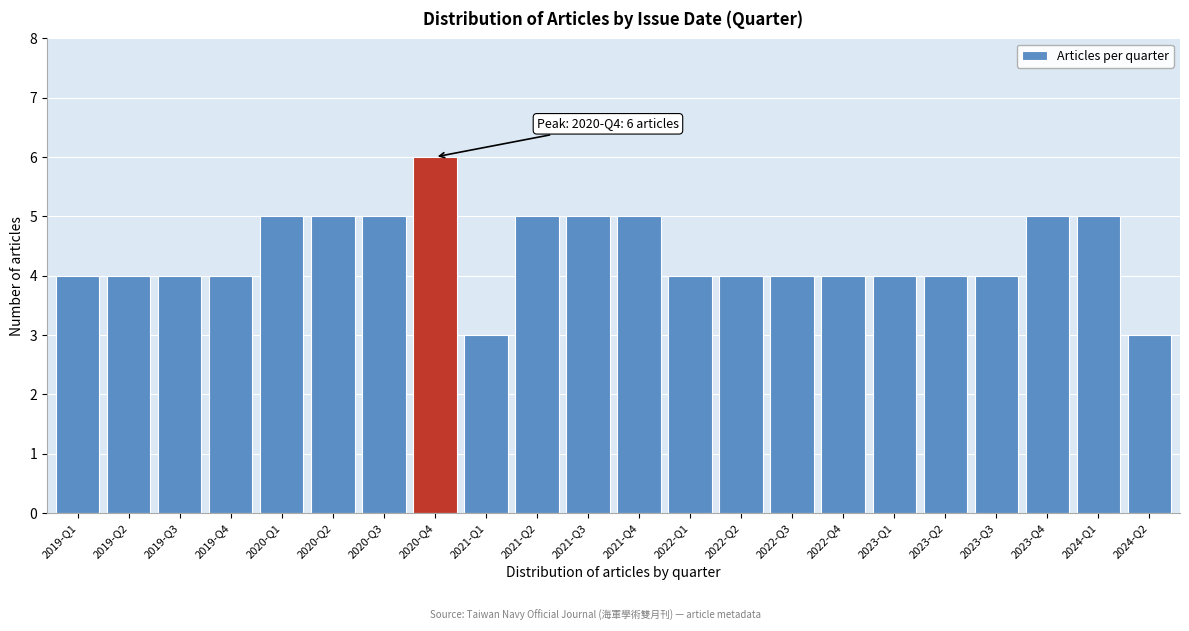

Reading left to right, list all the values displayed in this chart.

2019-Q1=4	2019-Q2=4	2019-Q3=4	2019-Q4=4	2020-Q1=5	2020-Q2=5	2020-Q3=5	2020-Q4=6	2021-Q1=3	2021-Q2=5	2021-Q3=5	2021-Q4=5	2022-Q1=4	2022-Q2=4	2022-Q3=4	2022-Q4=4	2023-Q1=4	2023-Q2=4	2023-Q3=4	2023-Q4=5	2024-Q1=5	2024-Q2=3